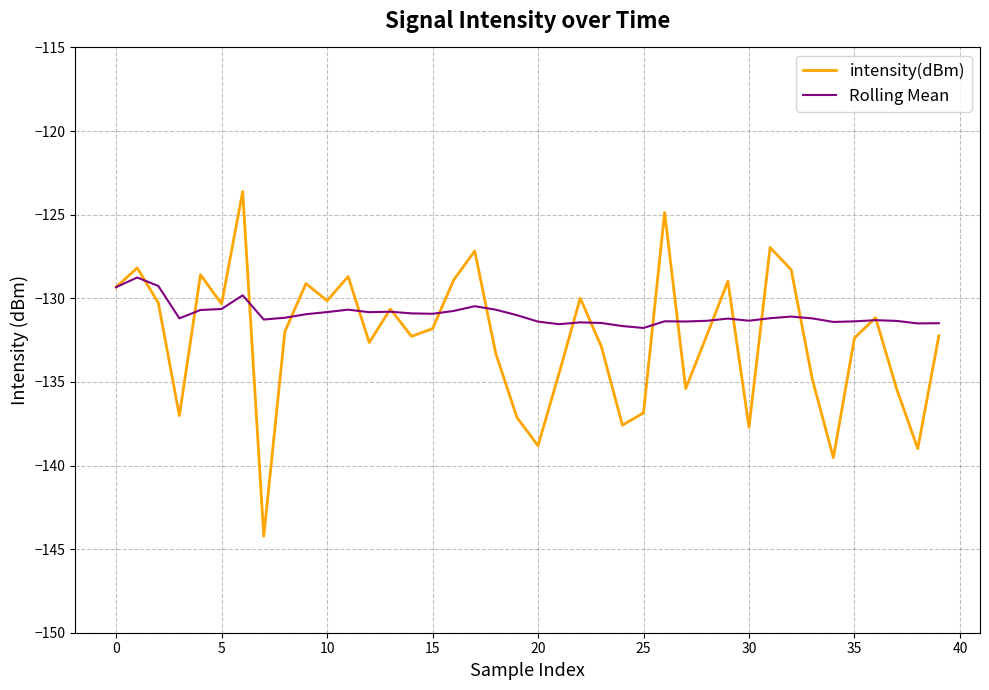

What is the lowest value of the intensity(dBm) series?

-144.2